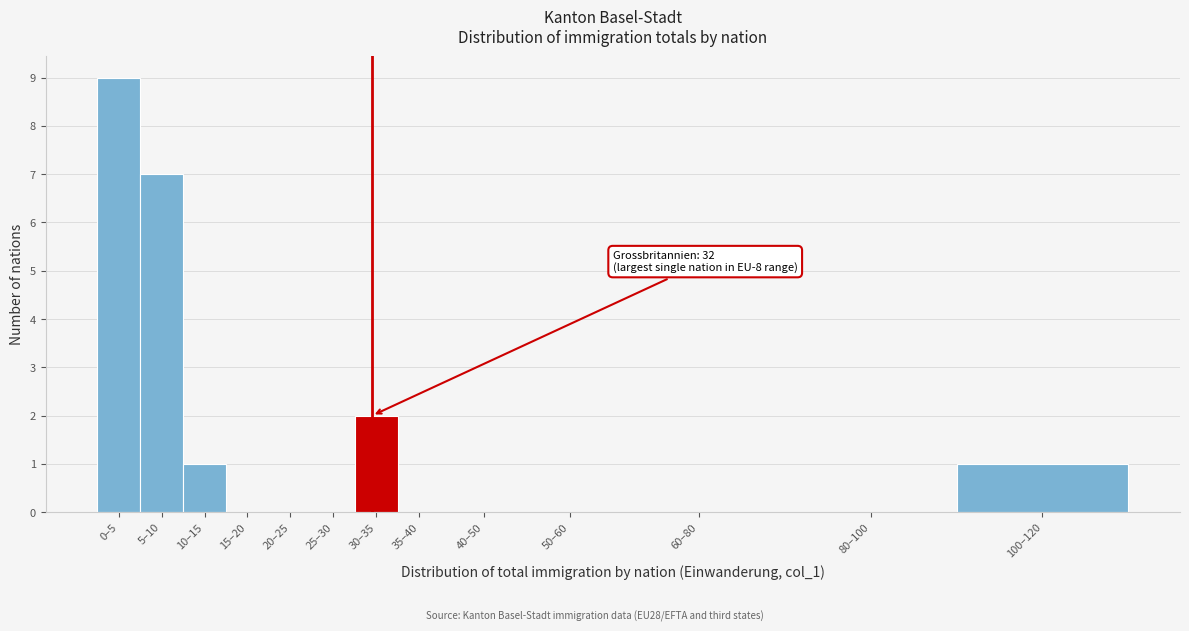

Reading left to right, transcribe all the data shown in this chart.

0–5=9	5–10=7	10–15=1	15–20=0	20–25=0	25–30=0	30–35=2	35–40=0	40–50=0	50–60=0	60–80=0	80–100=0	100–120=1